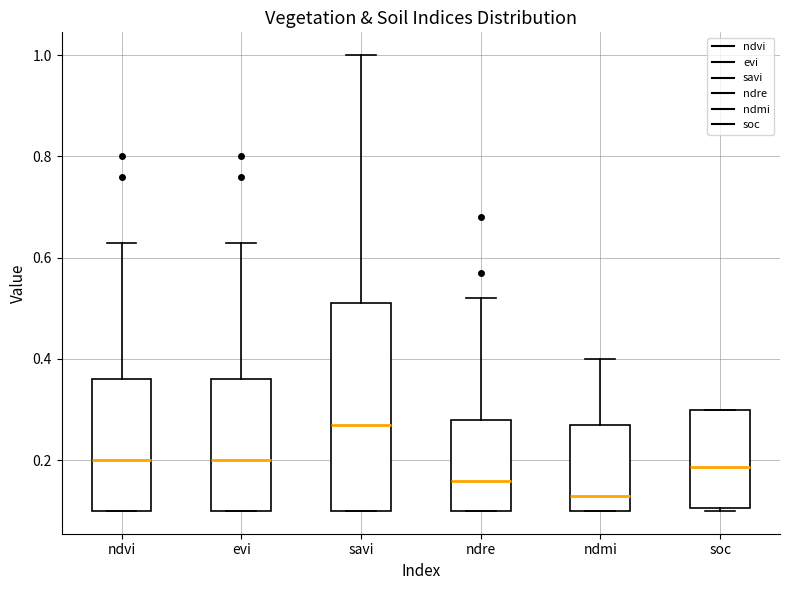

Which box's median line is the highest?

savi